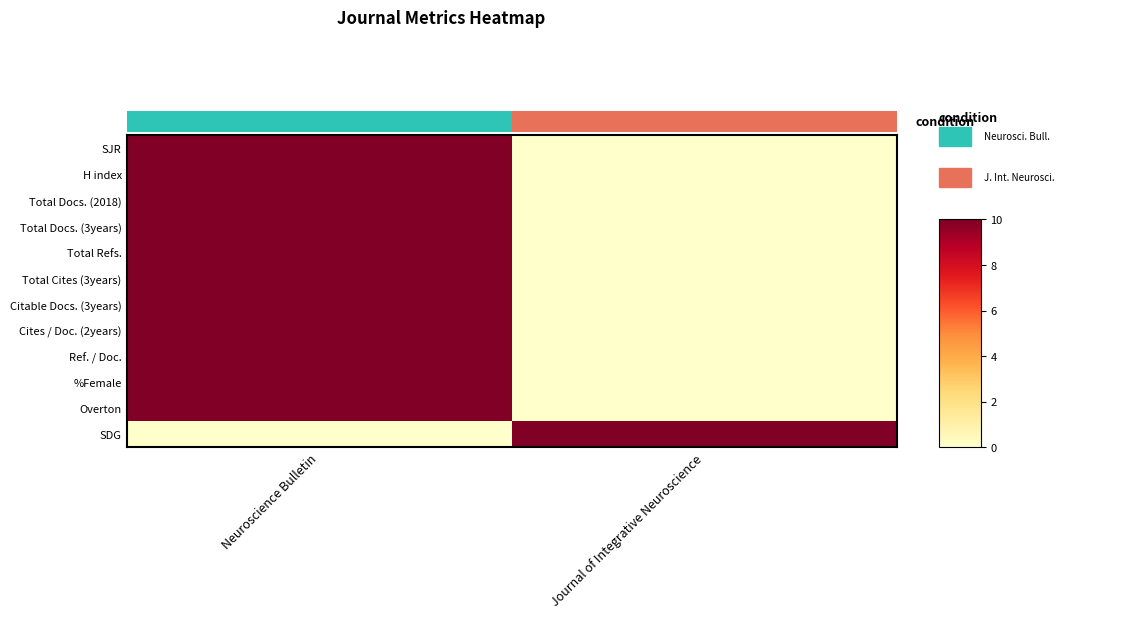

Where is Cites / Doc. (2years) nearest to the value 5?

Neuroscience Bulletin